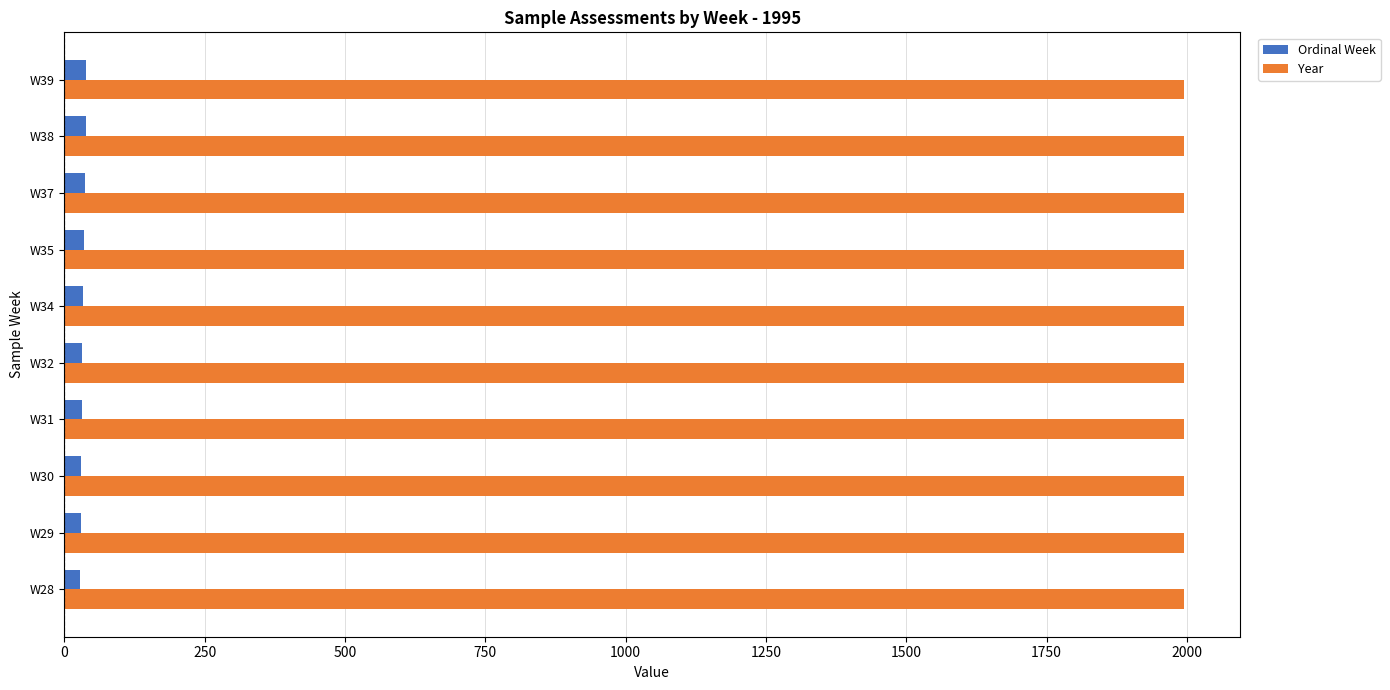

What is the minimum value shown in the chart?

28